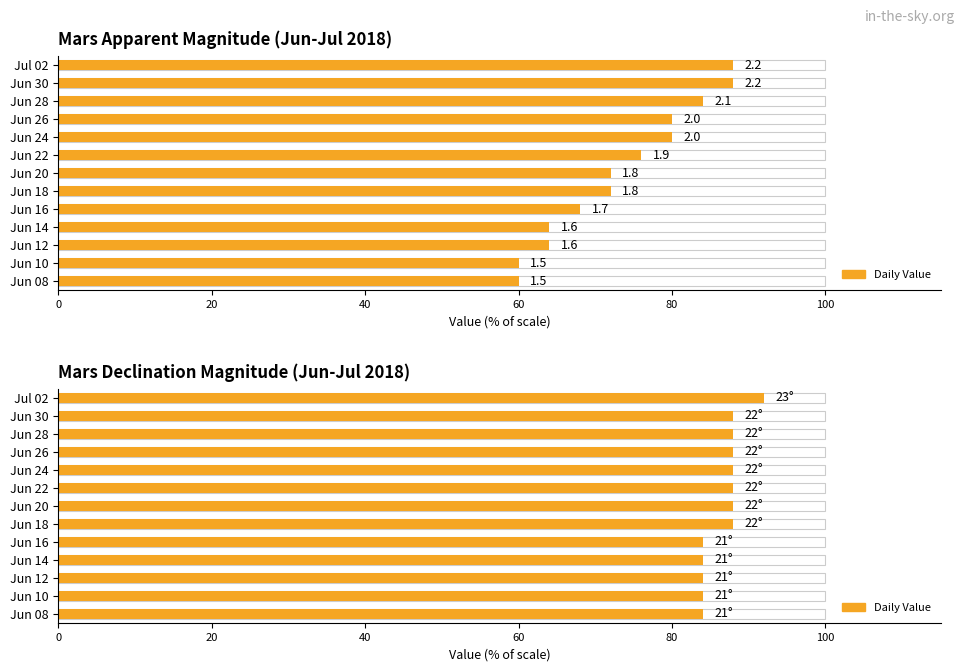

Reading left to right, transcribe all the data shown in this chart.

84	84	84	84	84	88	88	88	88	88	88	88	92